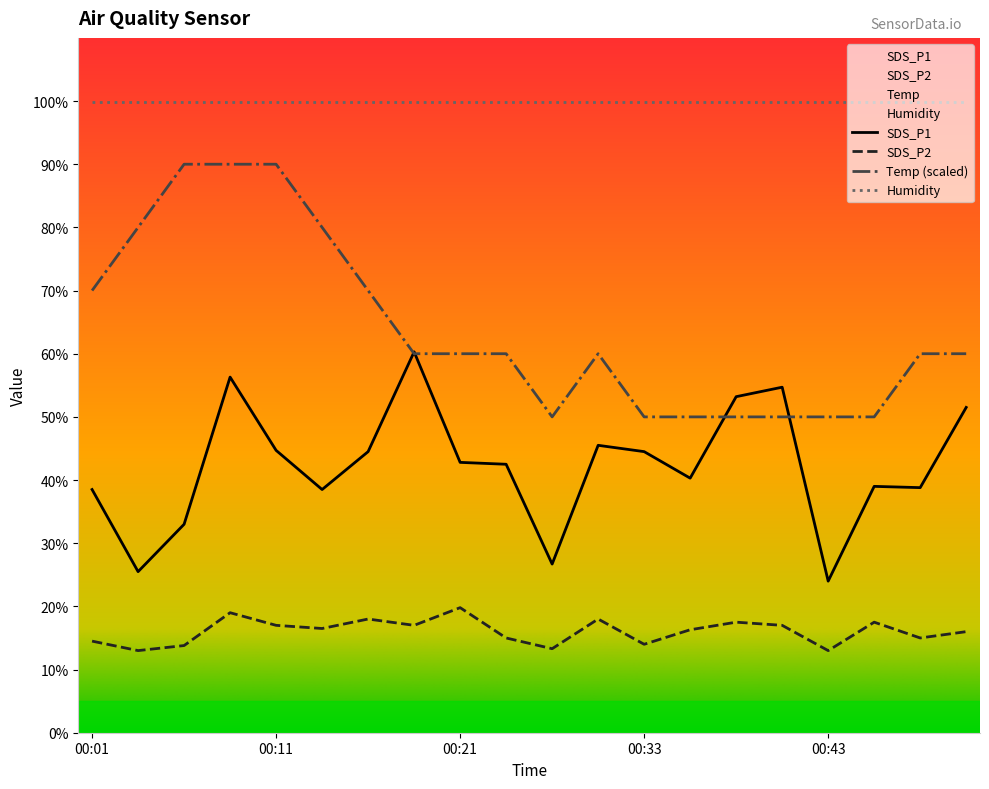

How many values in the Temp series are below 60?

7